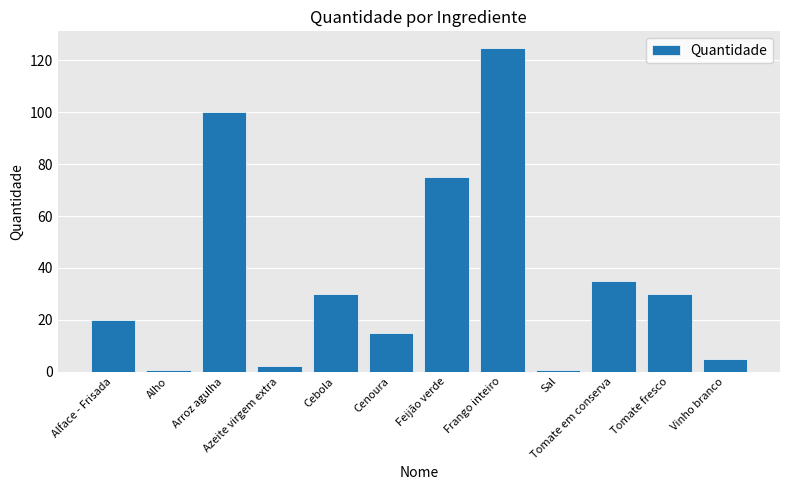

Which label corresponds to the largest value in the chart?

Frango inteiro